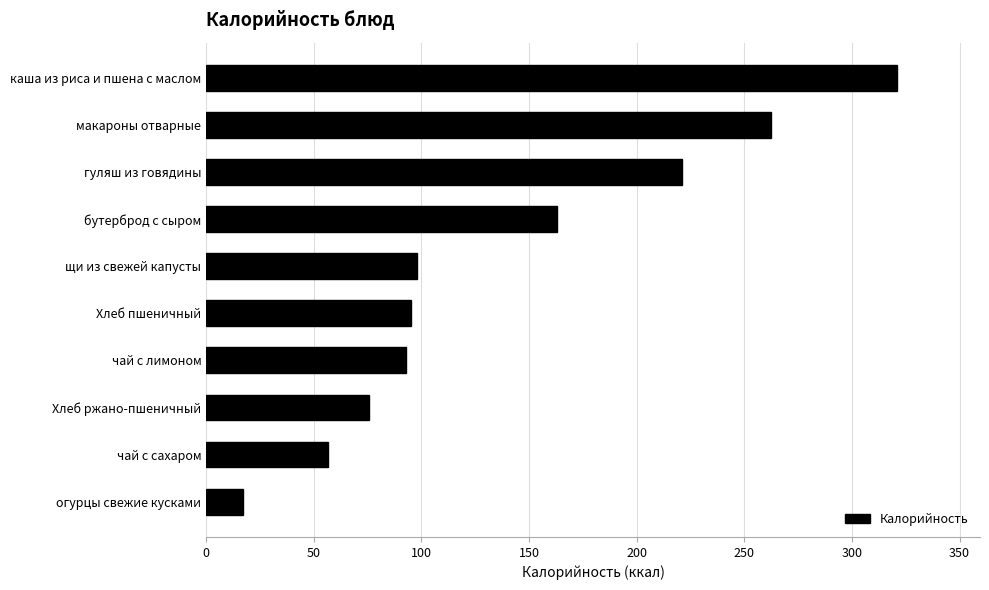

What is the approximate value at щи из свежей капусты?

98.1